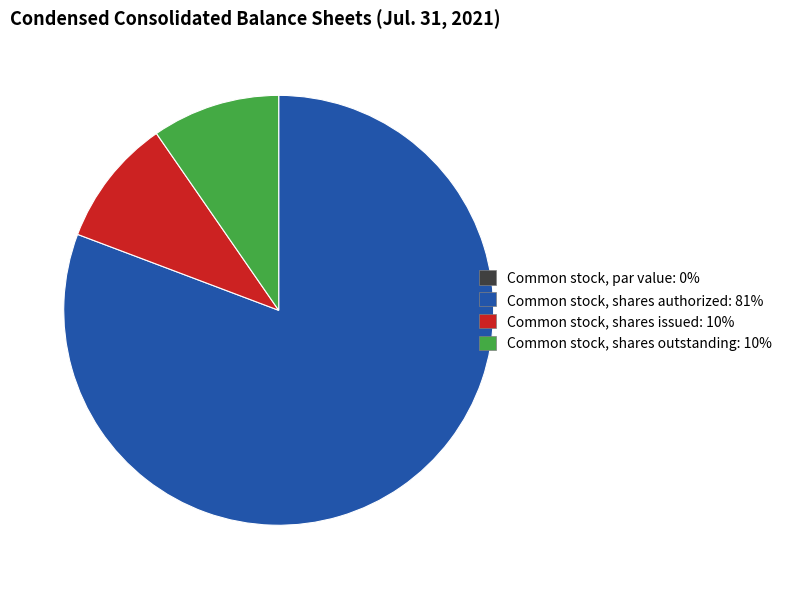

Is there any slice that represents more than half of the pie?

Yes